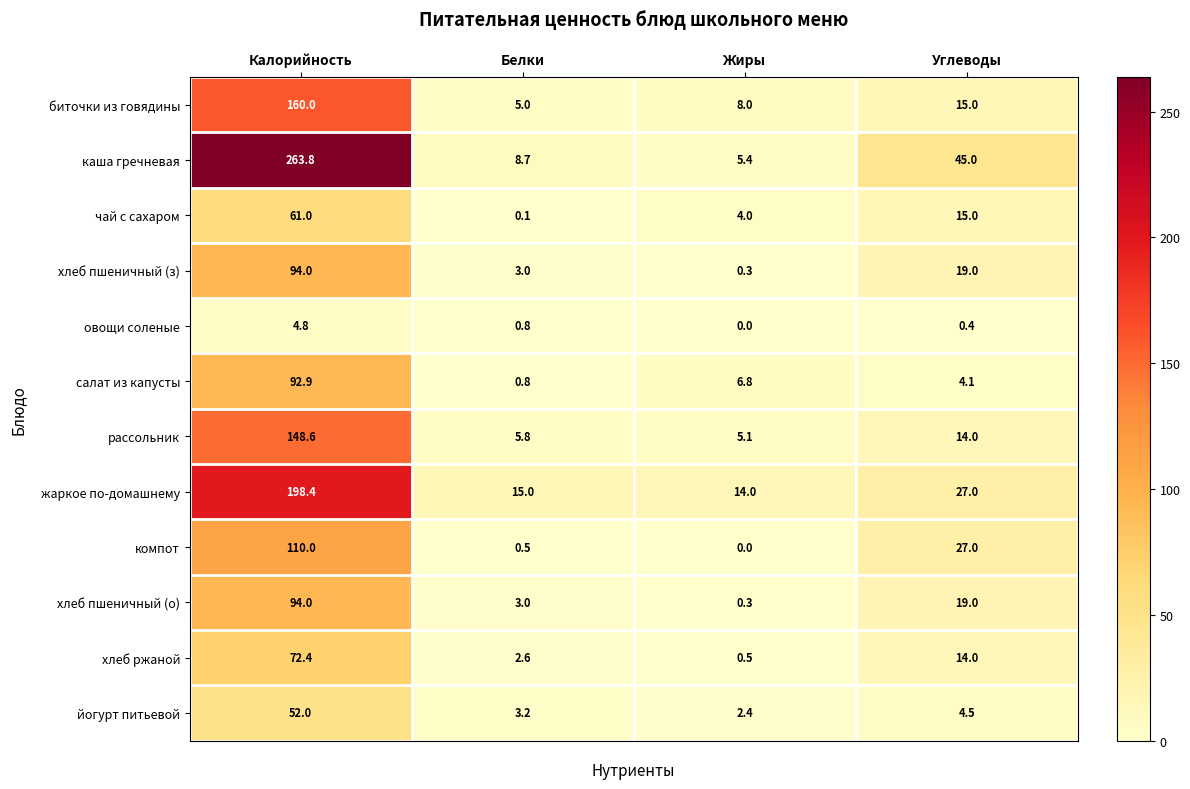

Where does the салат из капусты series first go above 6?

Калорийность